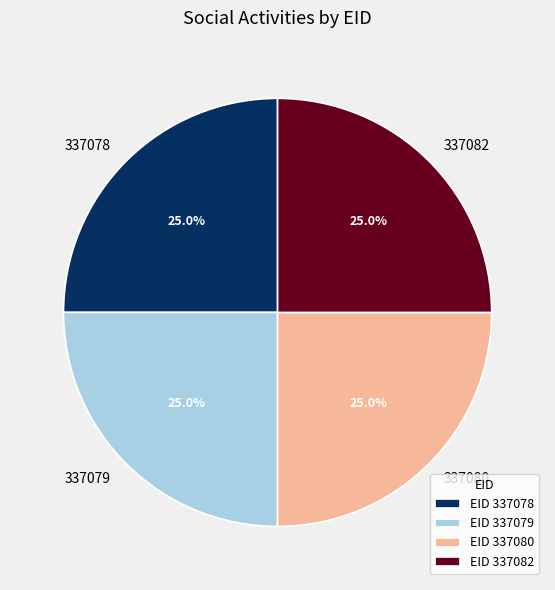

Is it true that 337080 is 39% of the pie?

False